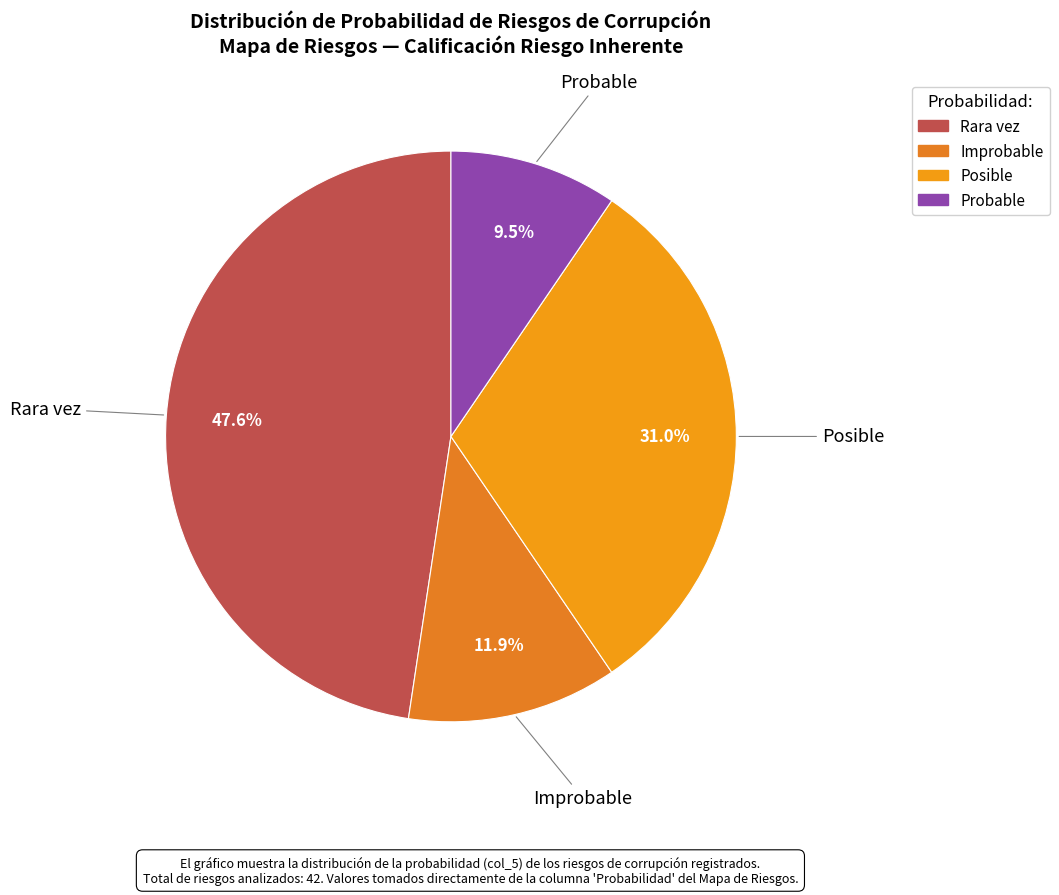

How much of the chart is everything except Improbable?

88.1%